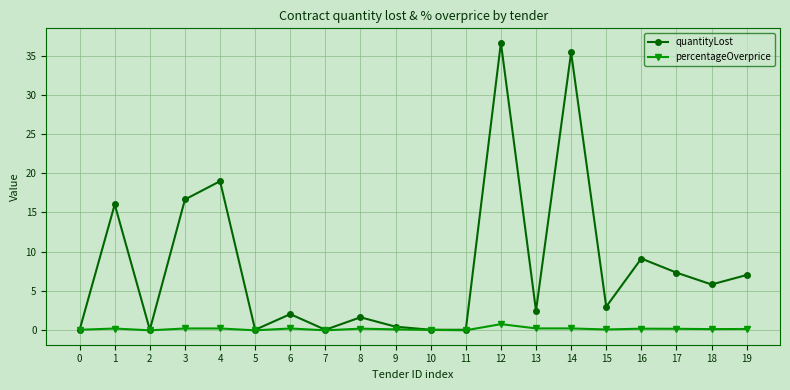

What is the difference between the highest and lowest values at 4?

18.8